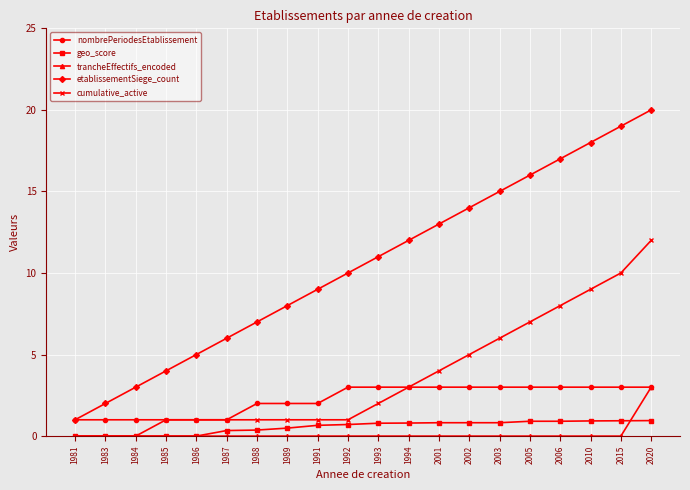

What is the difference between the highest and lowest values at 2015?

19.0